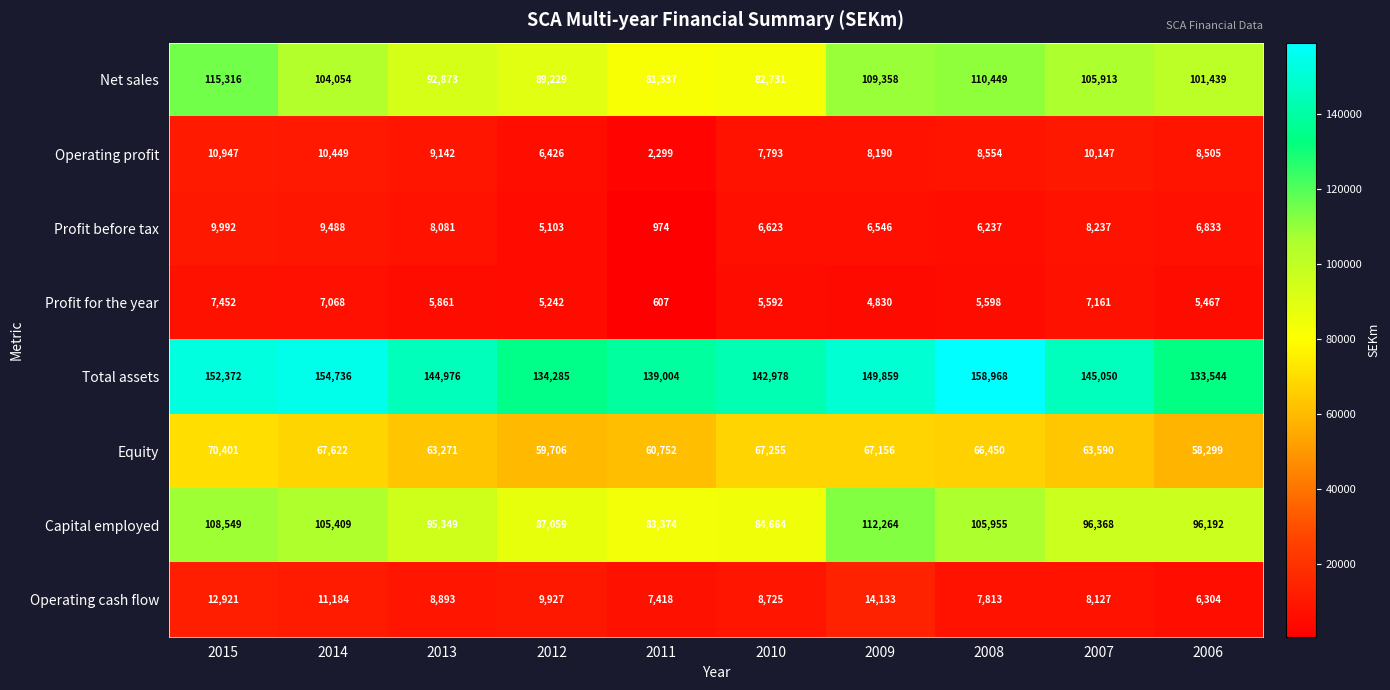

What is the spread (max minus min) of values at 2013?

139115